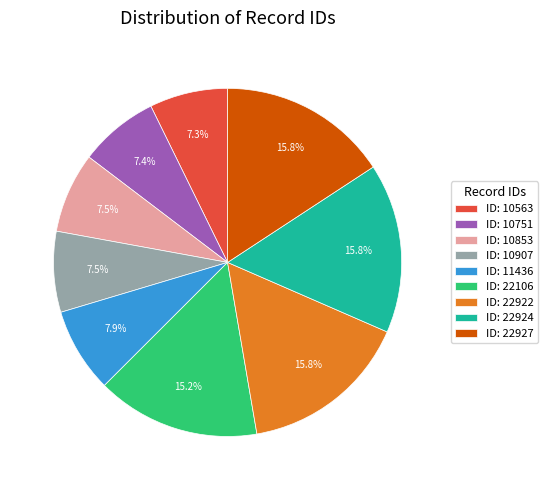

What percentage do ID: 10751 and ID: 10853 together represent?

14.9%